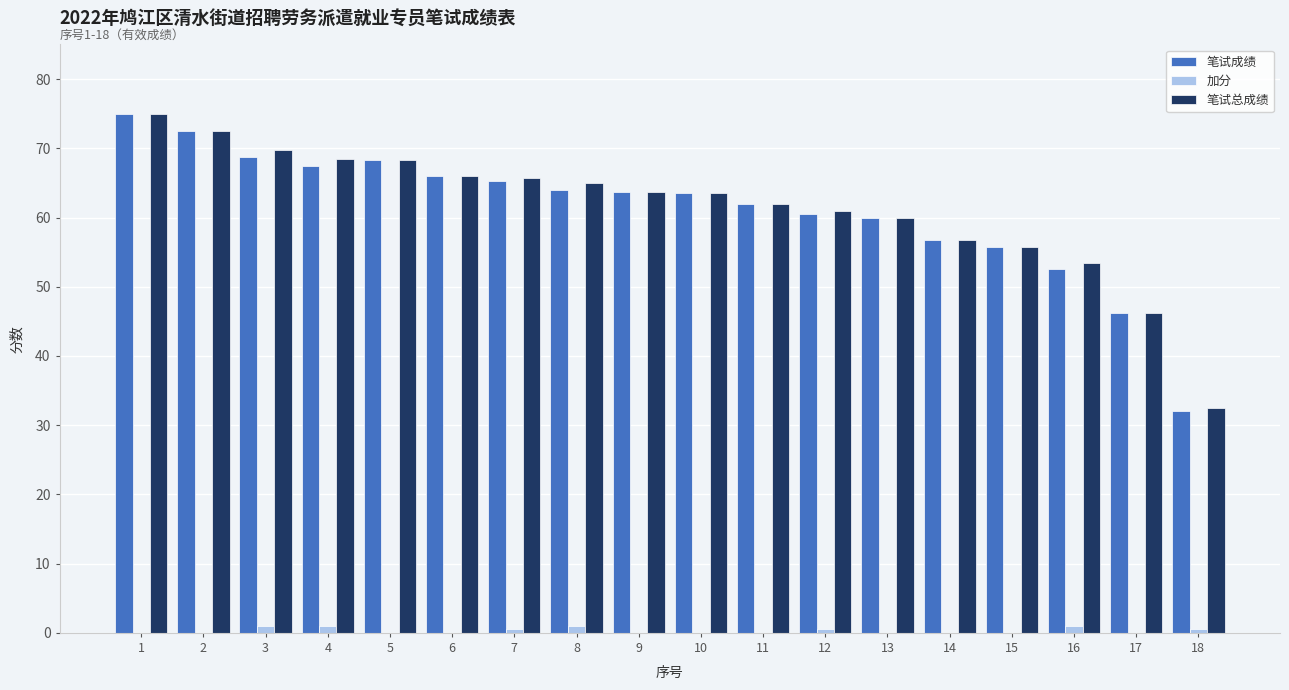

What is the maximum value shown in the chart?

75.0